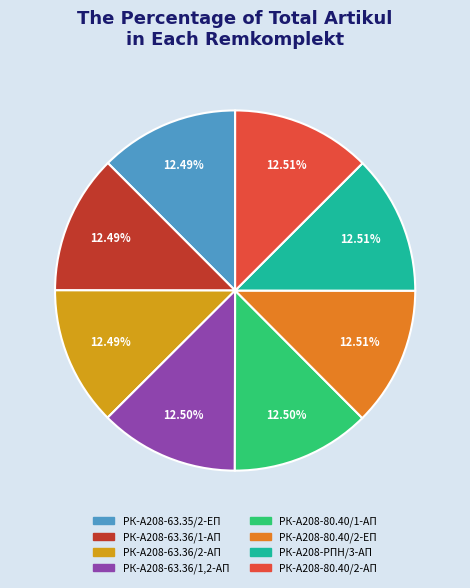

The РК-А208-80.40/1-АП slice represents 25% of the pie. True or false?

False